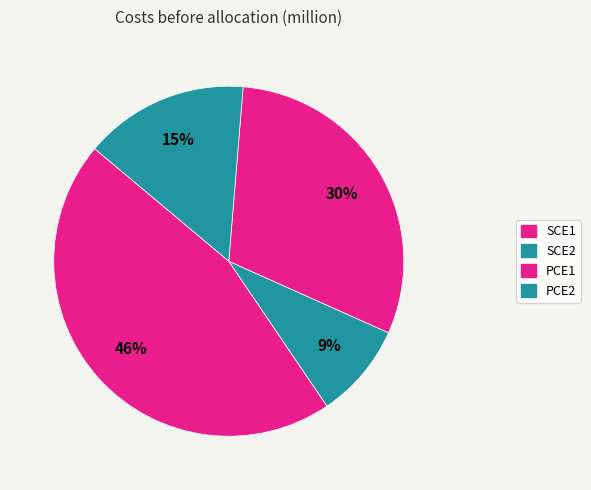

Count the number of slices in the pie.

4